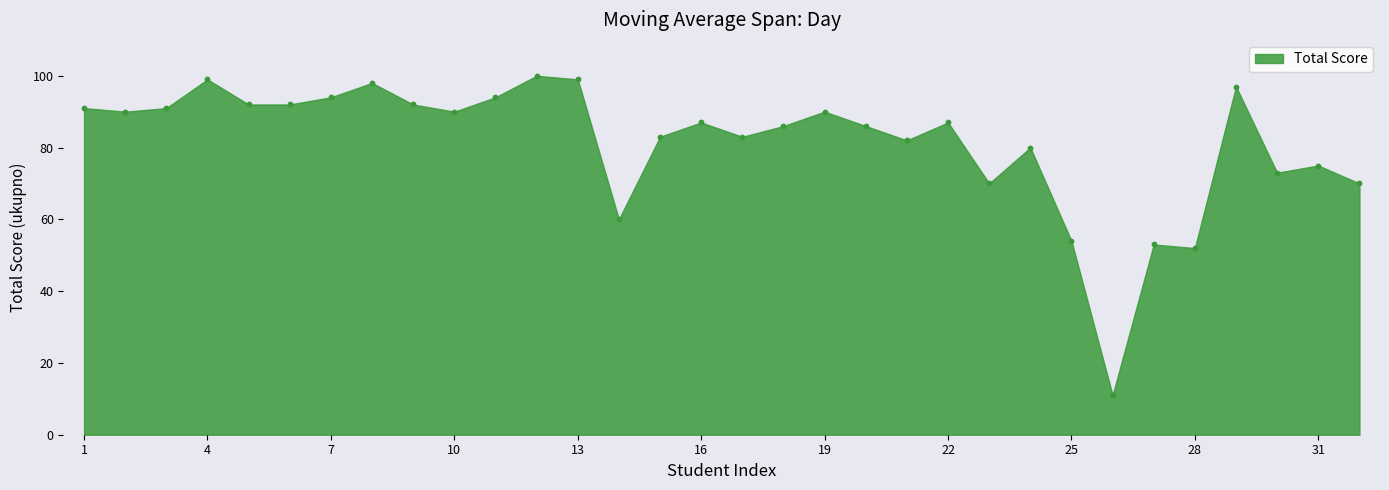

What is the range of Y values (max minus min)?

89